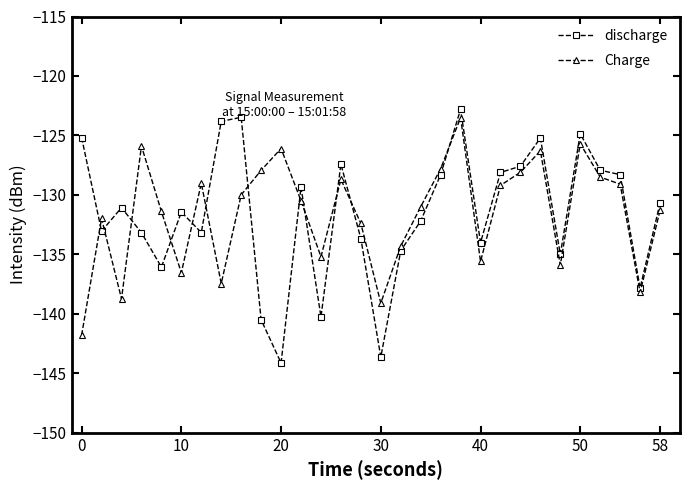

Which series has the widest spread of values?

discharge